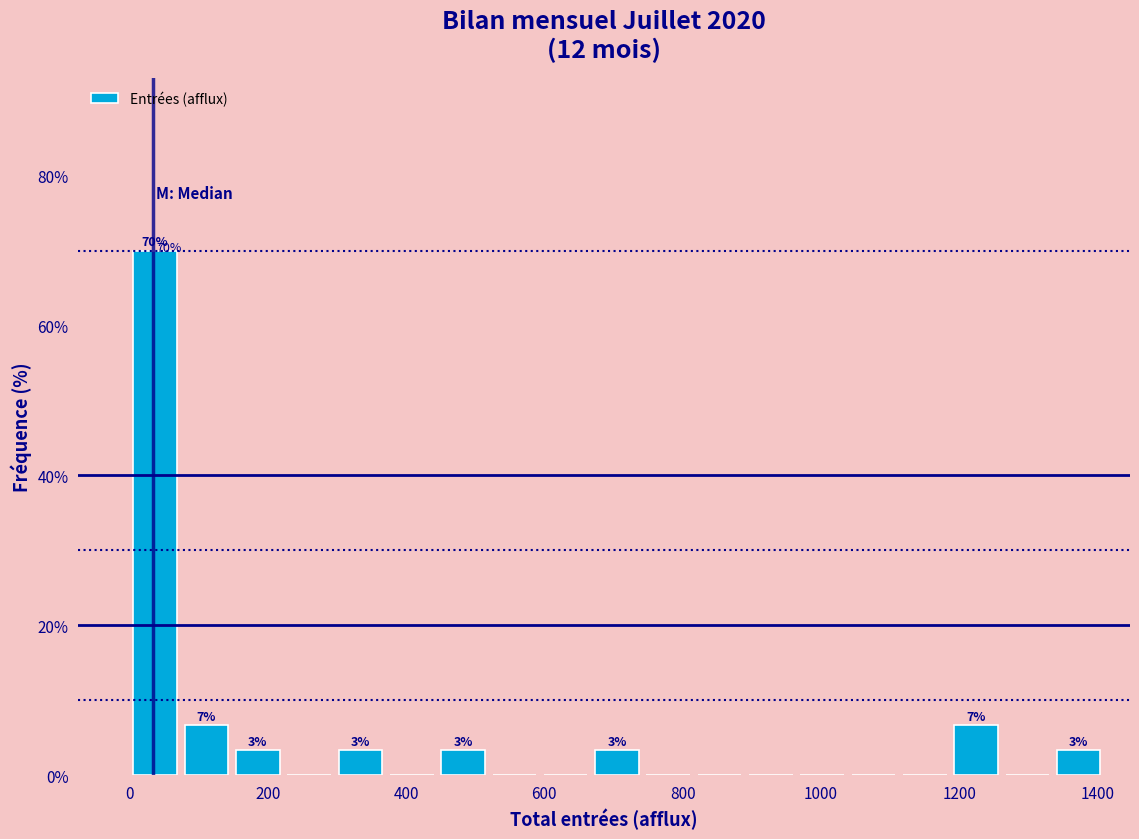

Read against the x-axis, roughly where is the centre of the tallest bar?

40